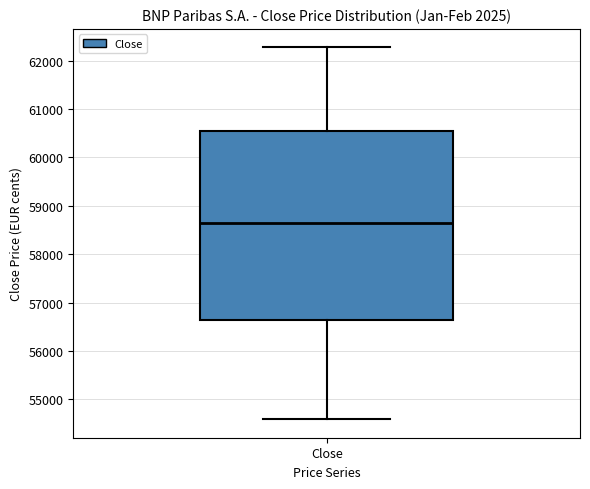

Where is the upper edge of the box for Close on the y-axis? The values are not printed on the chart, so give them approximately, as read against the axis.

60600